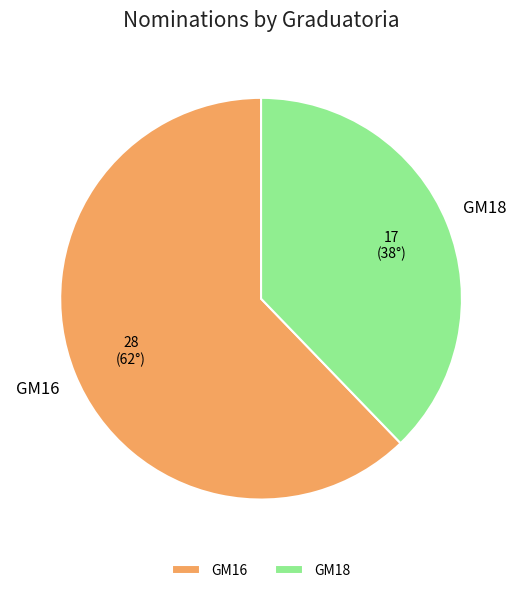

The GM18 slice represents 30% of the pie. True or false?

False